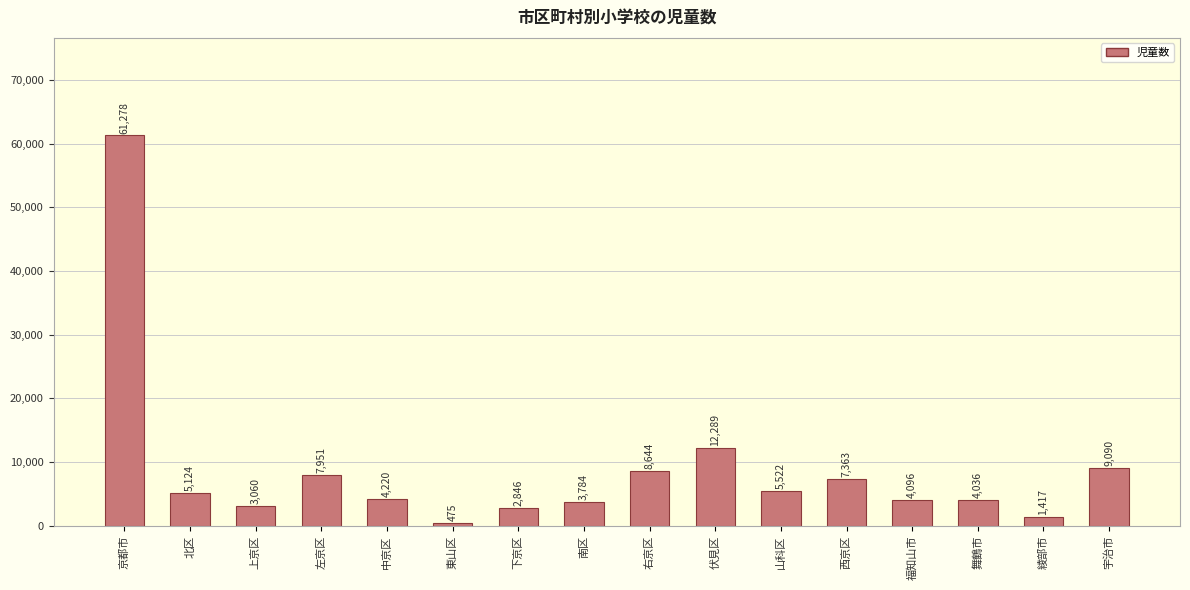

Reading left to right, transcribe all the data shown in this chart.

61278	5124	3060	7951	4220	475	2846	3784	8644	12289	5522	7363	4096	4036	1417	9090